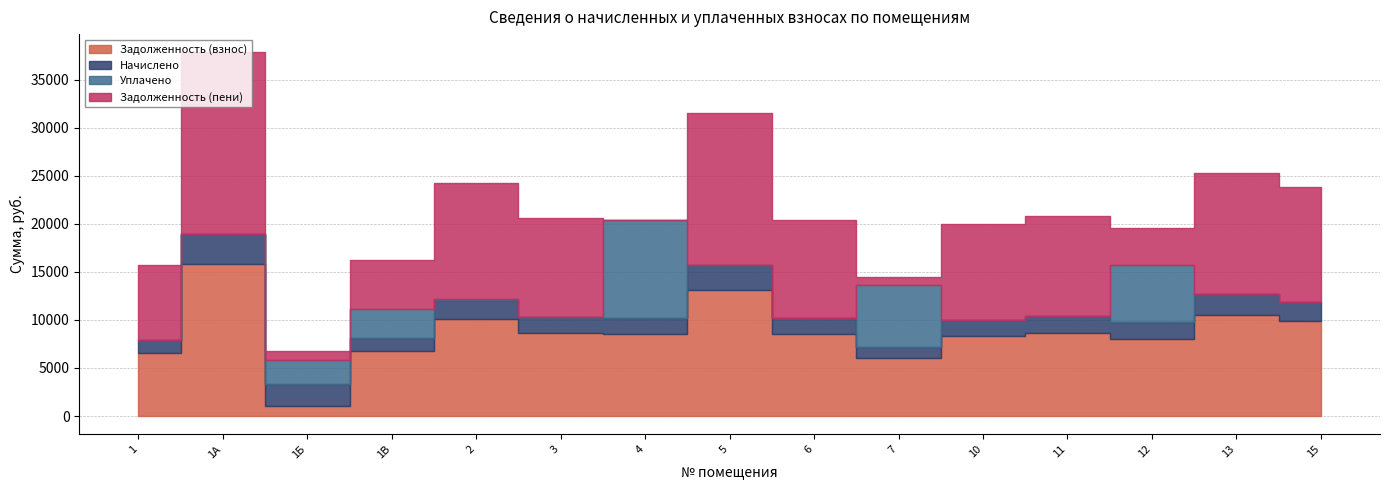

Is it true that Начислено equals 2274.1 at 1?

False